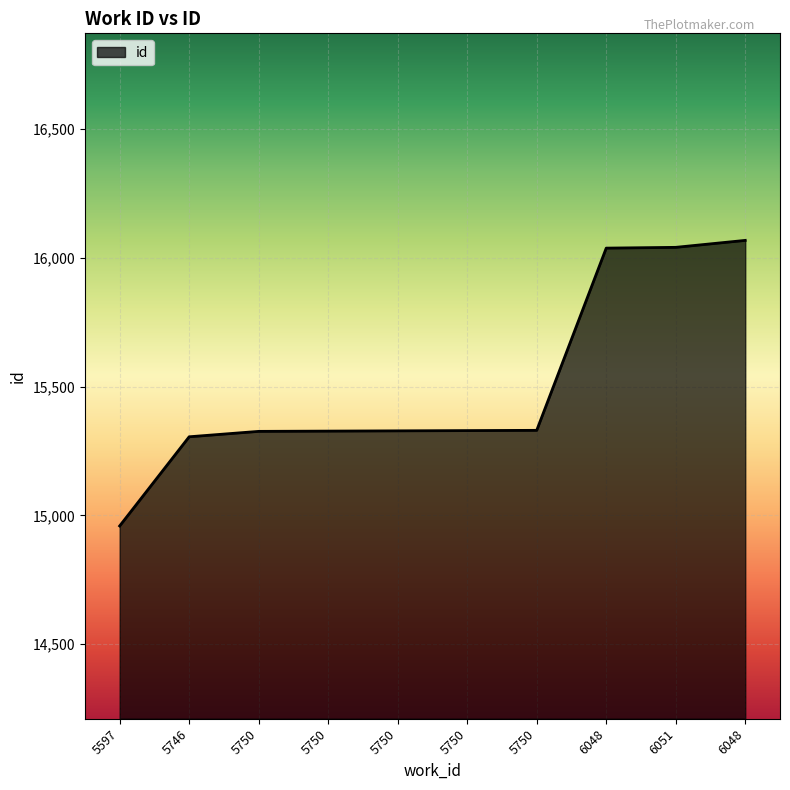

What is the label of the 1st point from the right?

6048